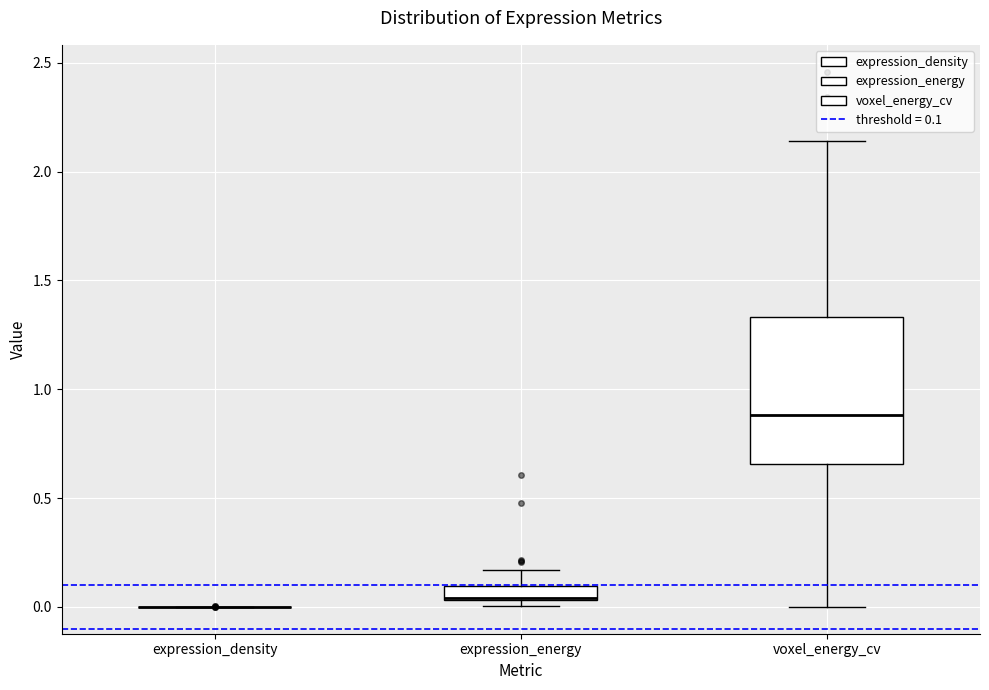

Where is the lower edge of the box for expression_energy on the y-axis? The values are not printed on the chart, so give them approximately, as read against the axis.

0.05